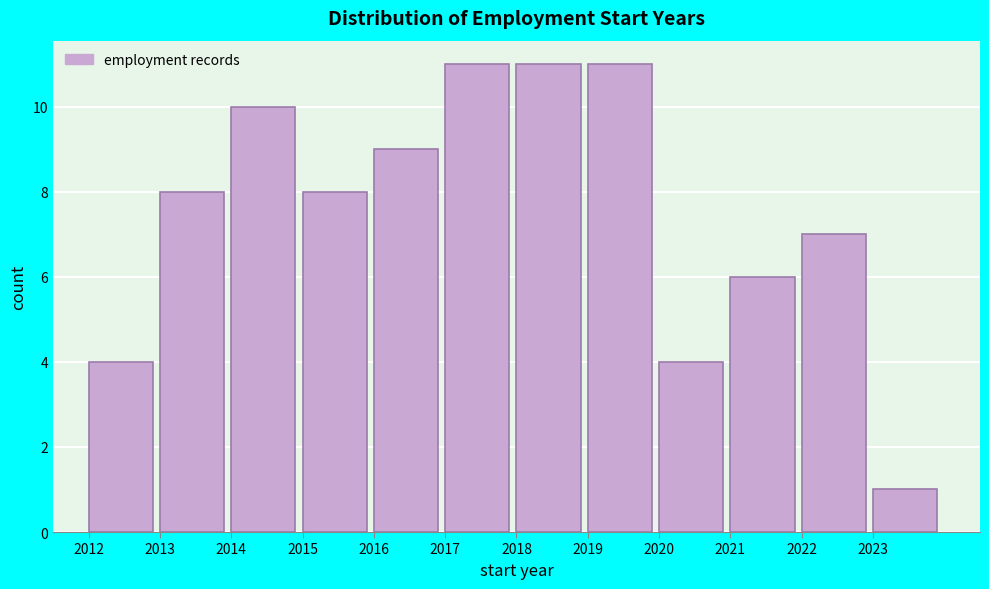

Reading left to right, transcribe this chart: for each bar, give the range it covers on the x-axis and its height. The values are not printed on the chart, so give them approximately, as read against the axis.

2012 to 2013: 4
2013 to 2014: 8
2014 to 2015: 10
2015 to 2016: 8
2016 to 2017: 9
2017 to 2018: 11
2018 to 2019: 11
2019 to 2020: 11
2020 to 2021: 4
2021 to 2022: 6
2022 to 2023: 7
2023 to 2024: 1